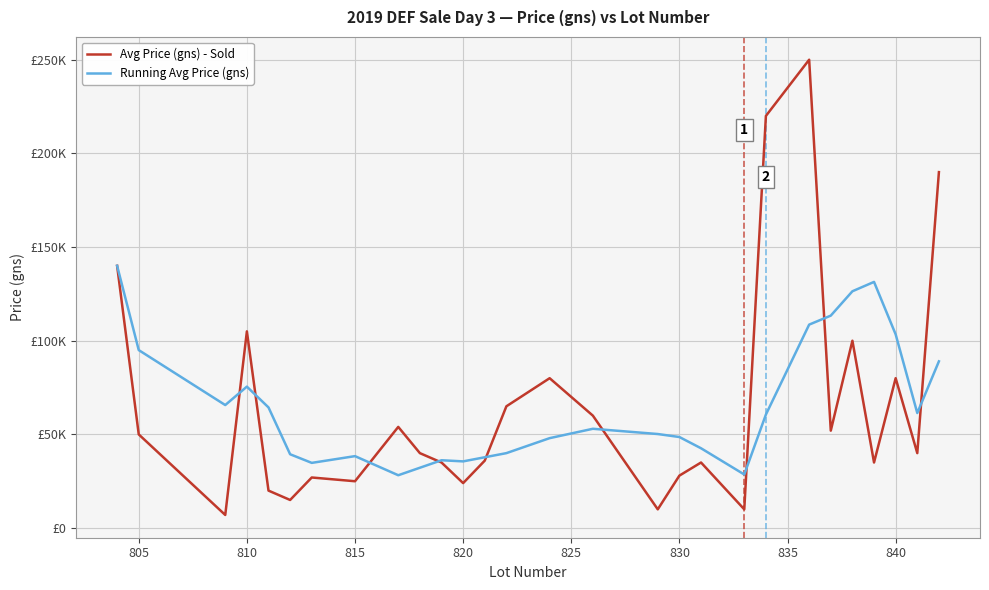

Which series has the widest spread of values?

Avg Price (gns) - Sold